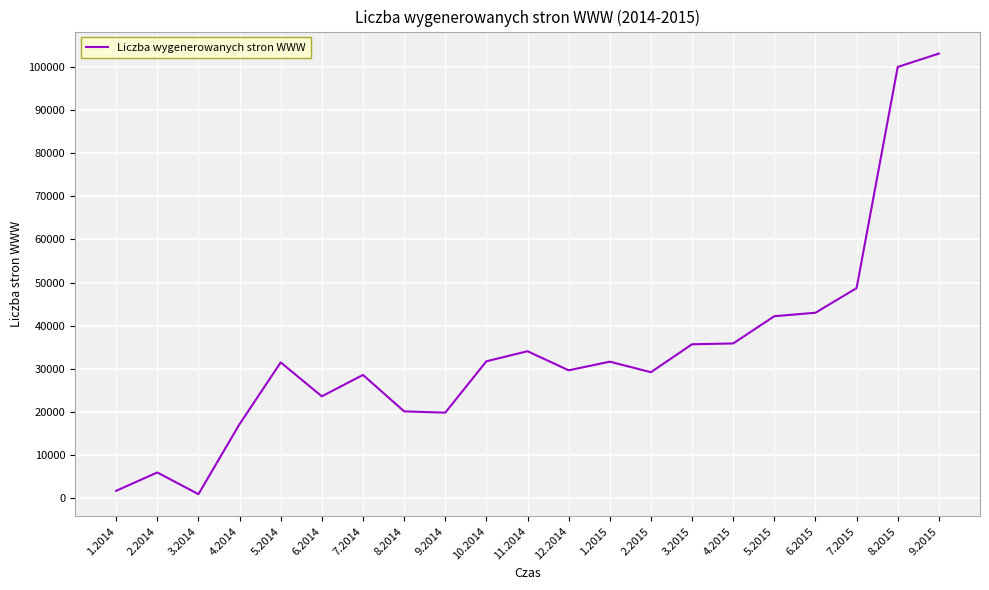

What is the smallest value displayed?

945